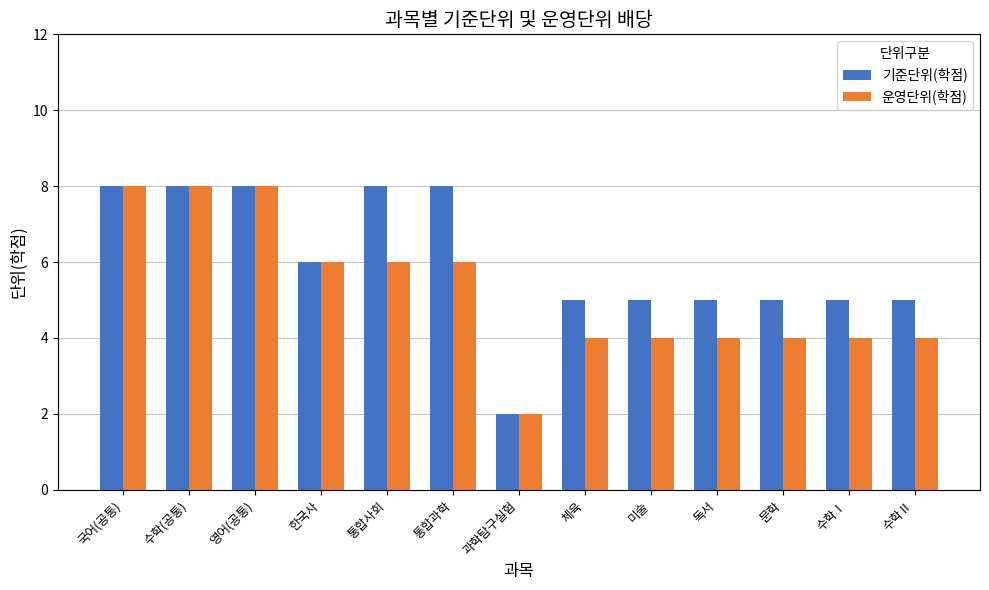

What is the sum of the 운영단위(학점) values at 수학Ⅱ and 국어(공통)?

12